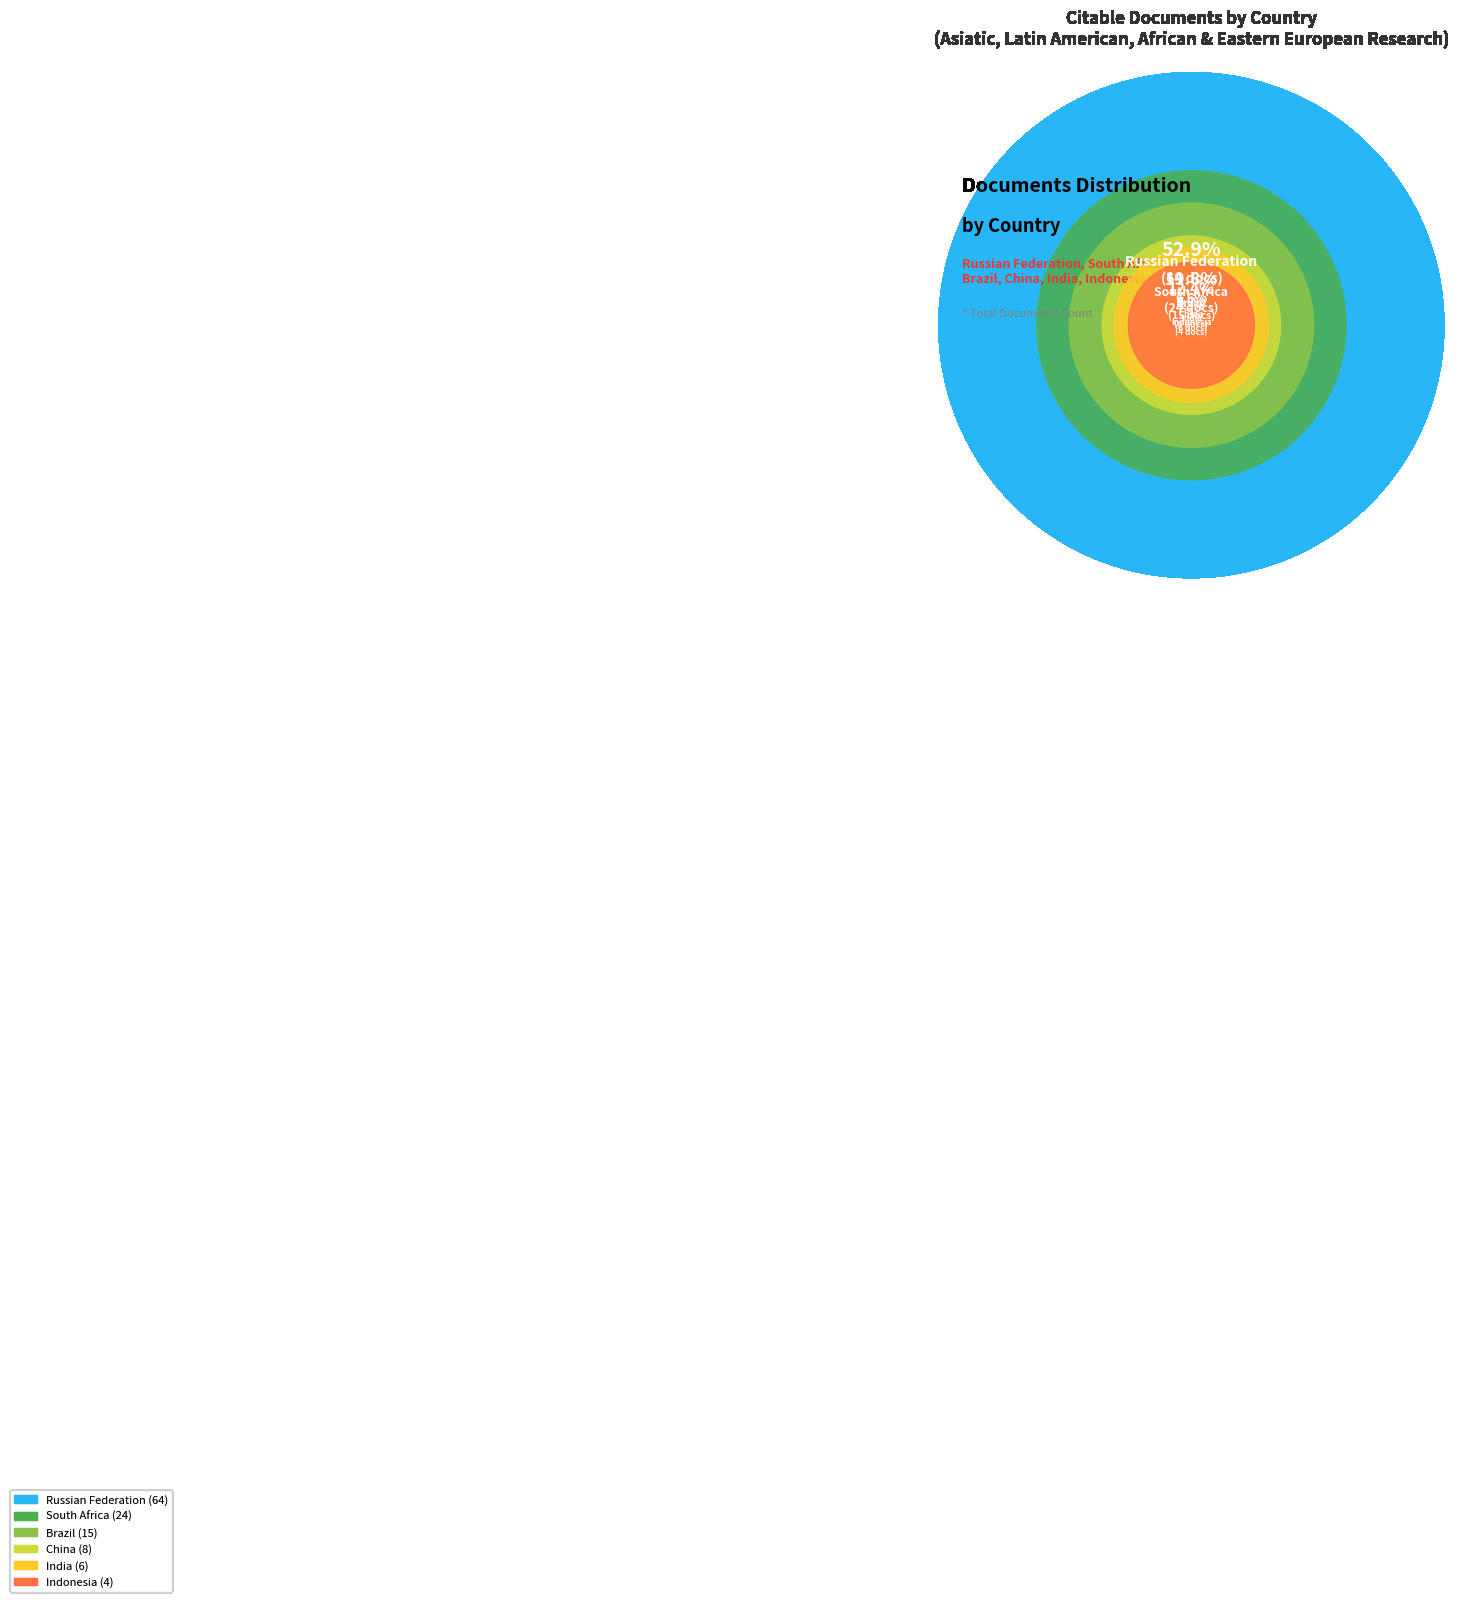

Is it true that India is 5% of the pie?

True